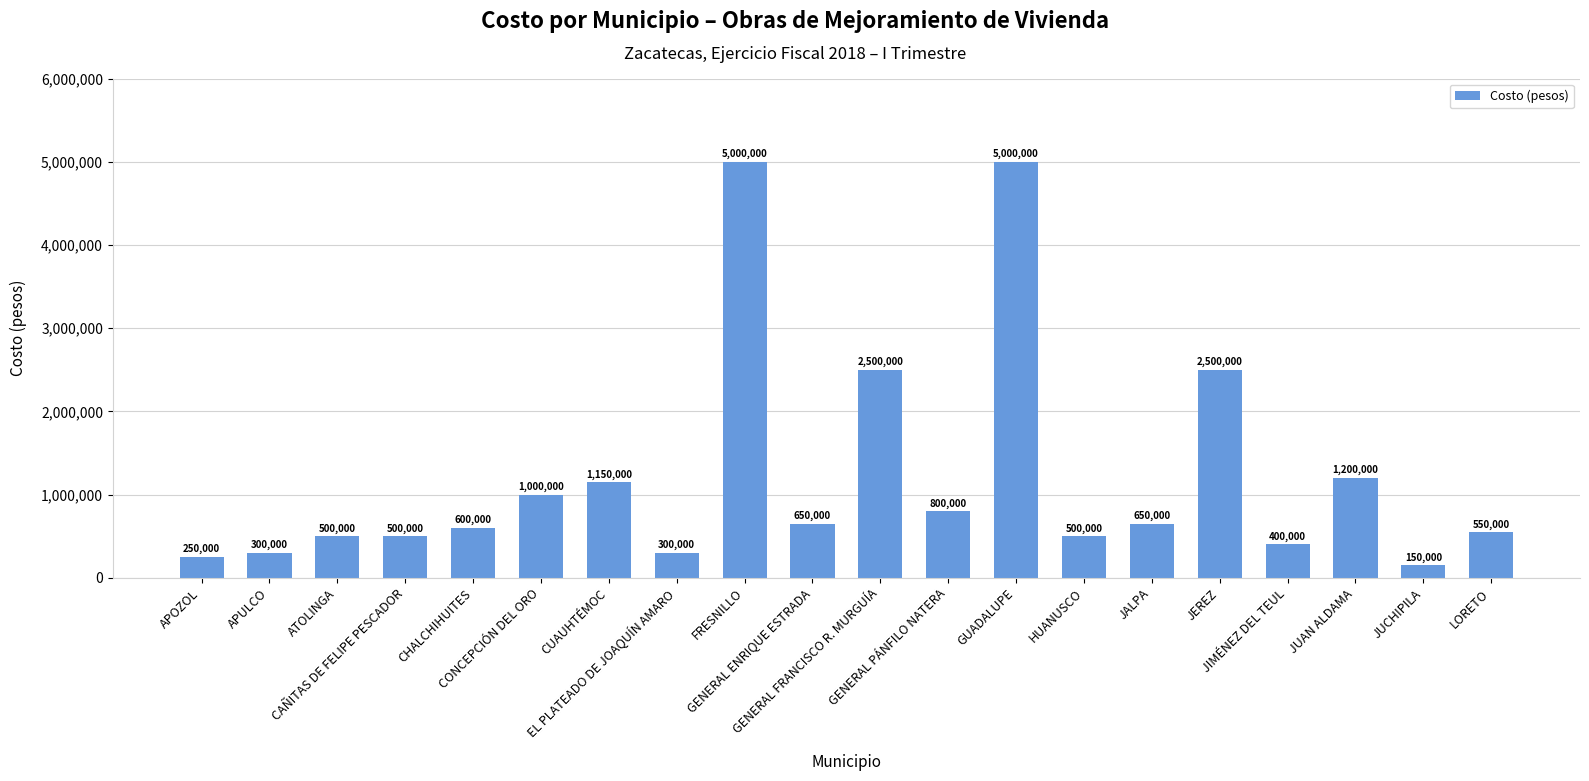

What position from the left is ATOLINGA?

3